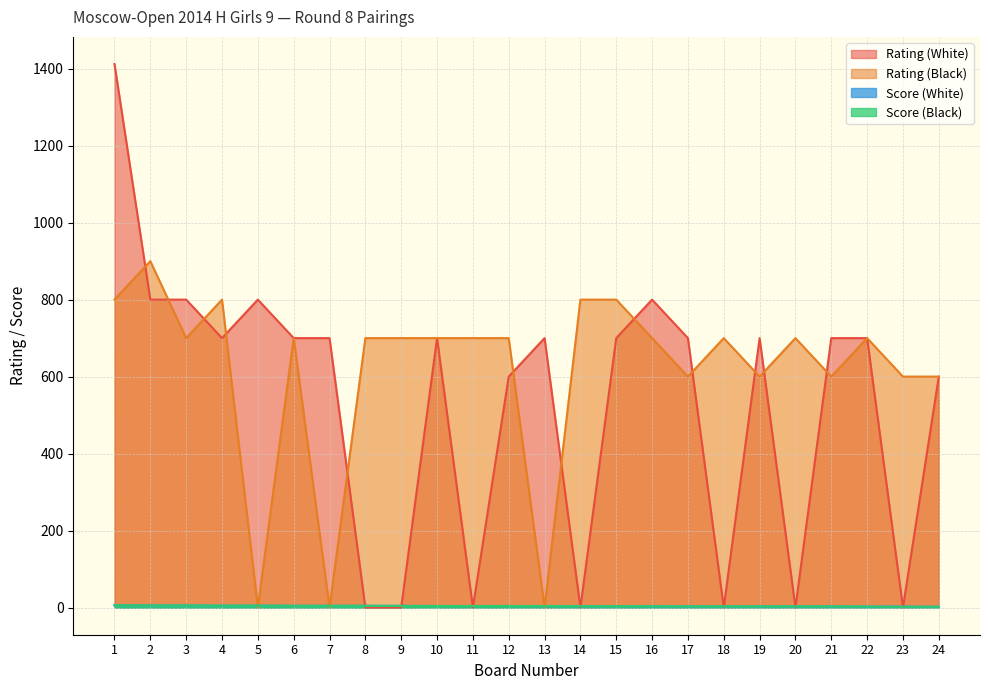

The value of Score (Black) at 5 is 5.0. True or false?

True